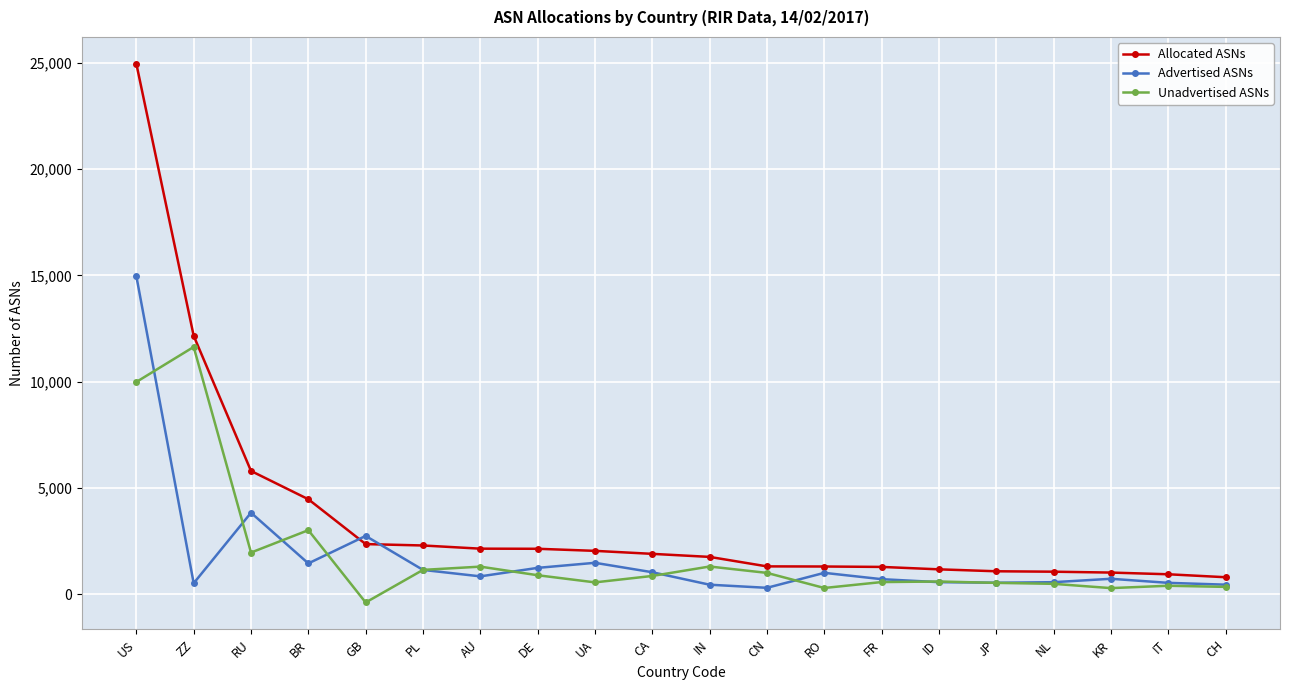

Rank the series by their maximum value, from lowest to highest.

Unadvertised ASNs, Advertised ASNs, Allocated ASNs